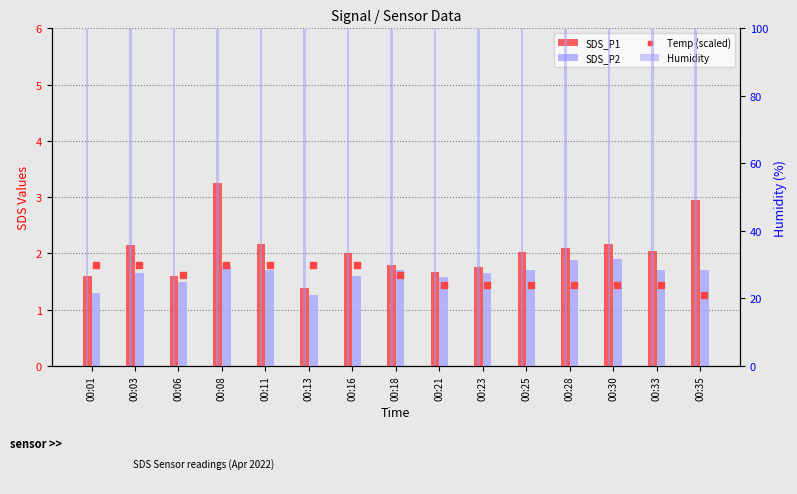

What are all the series names shown in the legend?

SDS_P1, SDS_P2, Humidity, Temp (scaled)